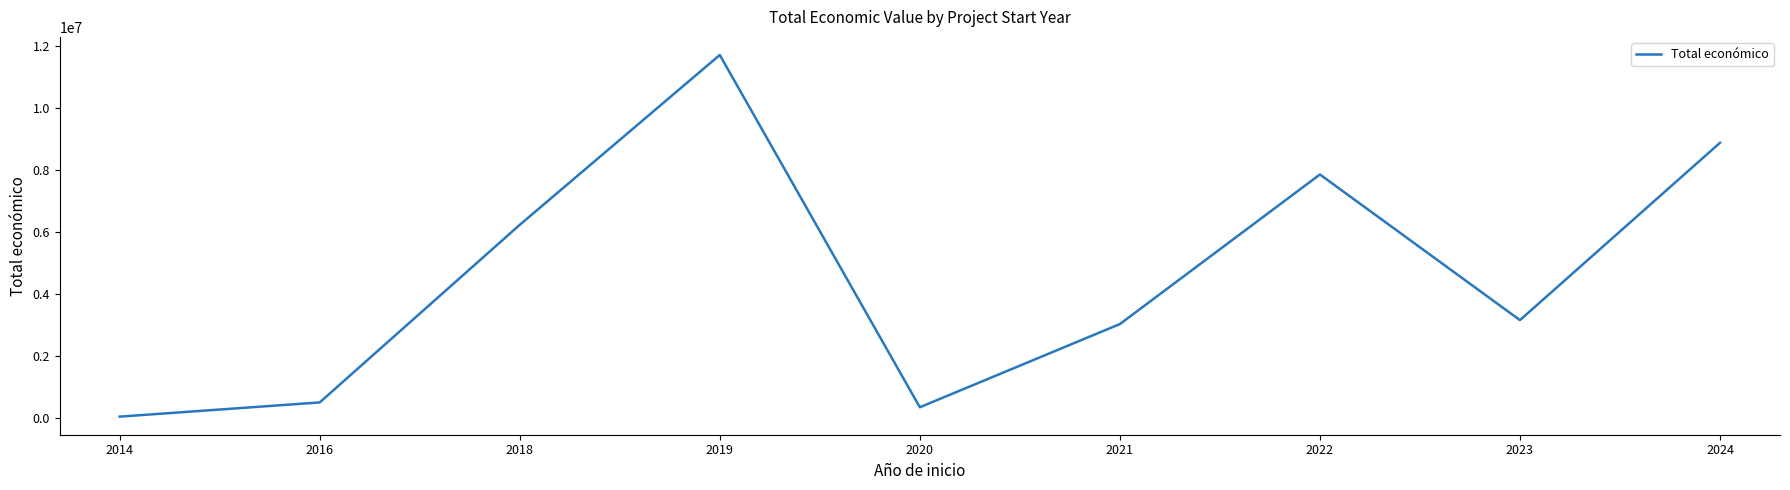

What is the difference between the second highest and second lowest values?

8535830